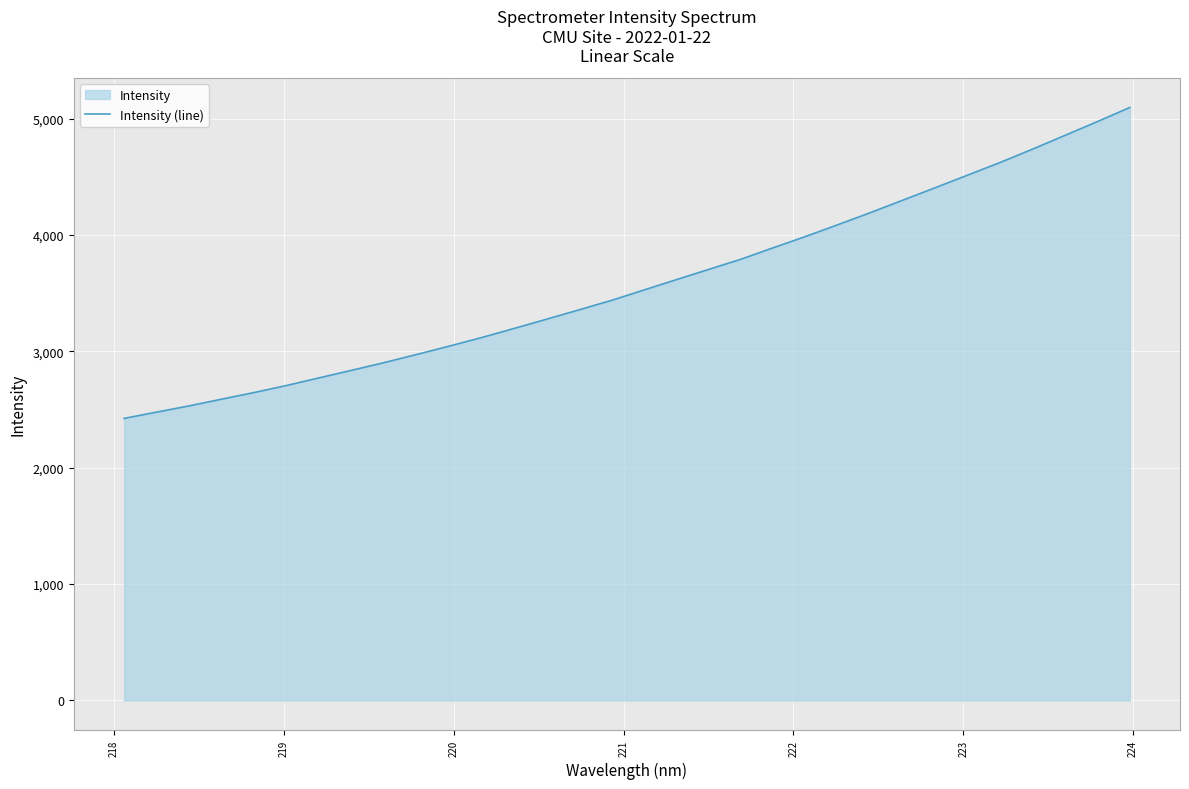

What is the difference between the maximum and minimum values?

2671.8